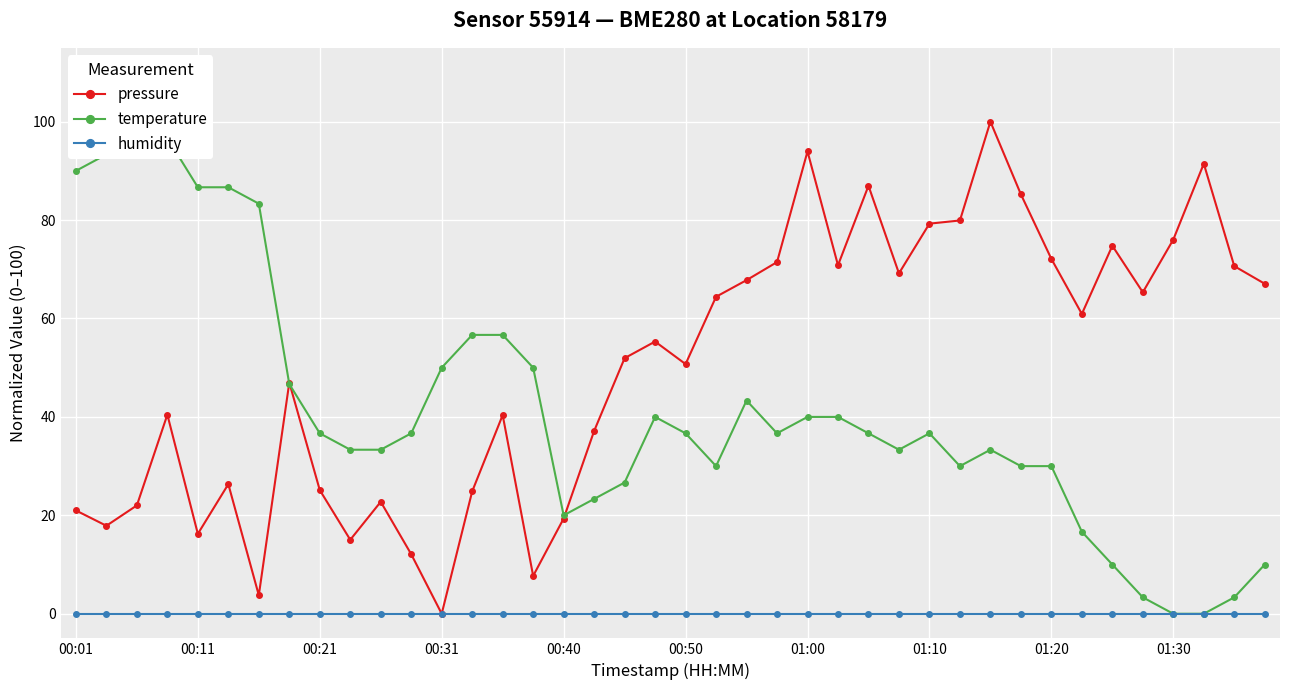

Which series changed the most between 10 and 38?

pressure